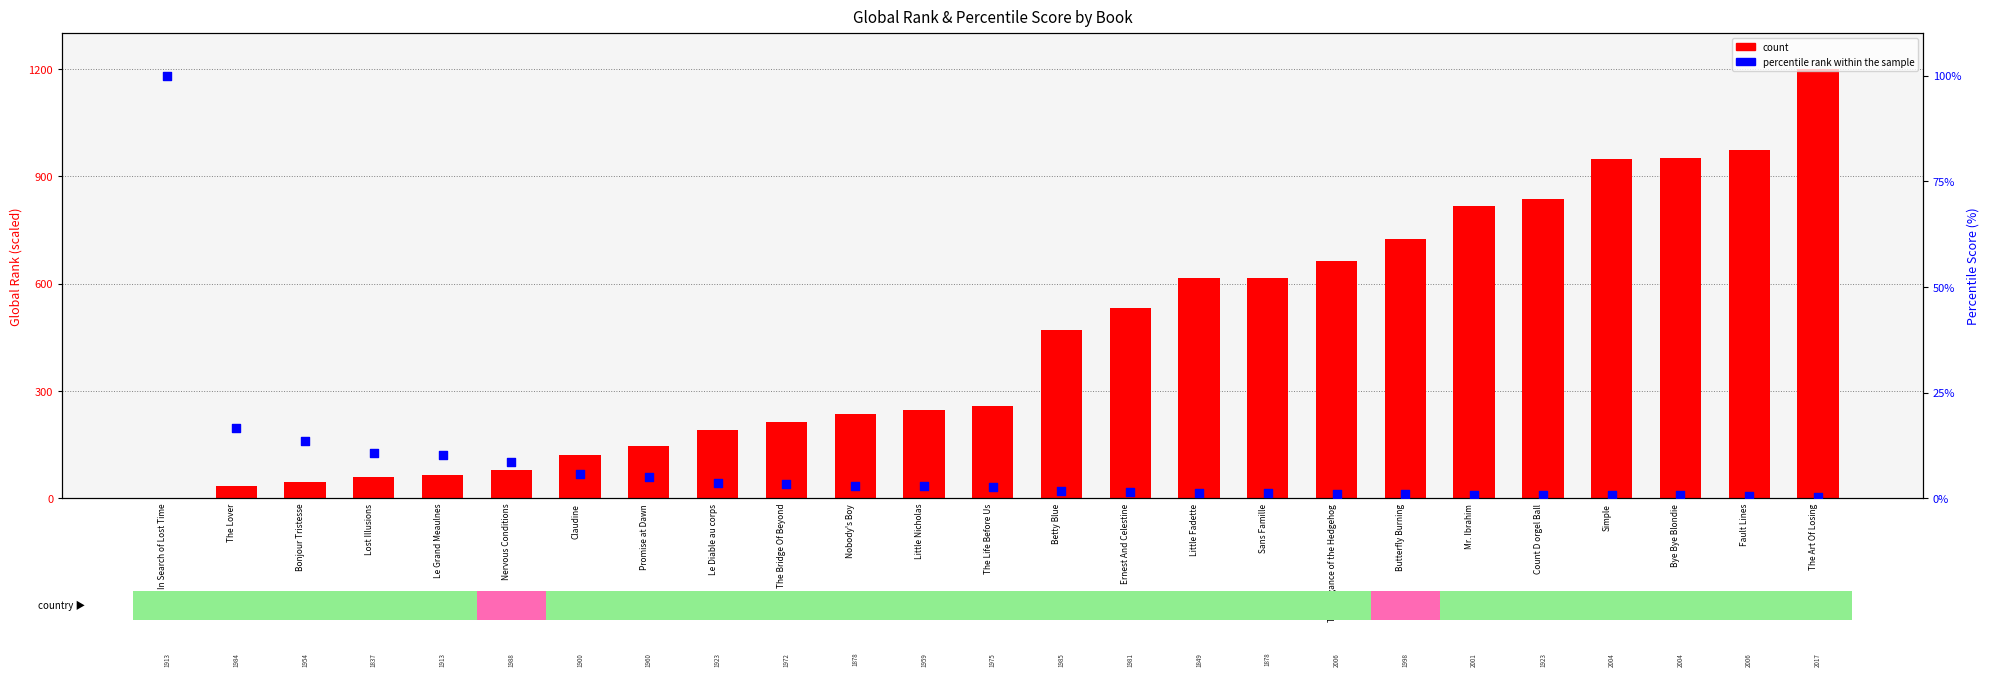

What is the total value across all series at Count D orgel Ball?

838.3